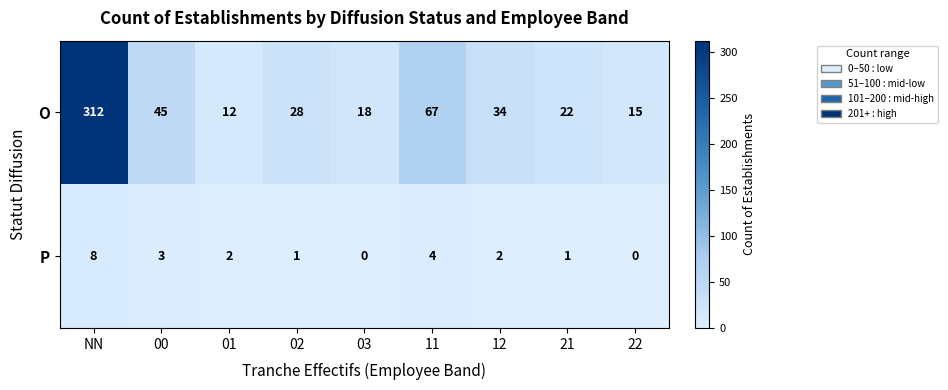

What is the sum of the P values at 11 and 00?

7